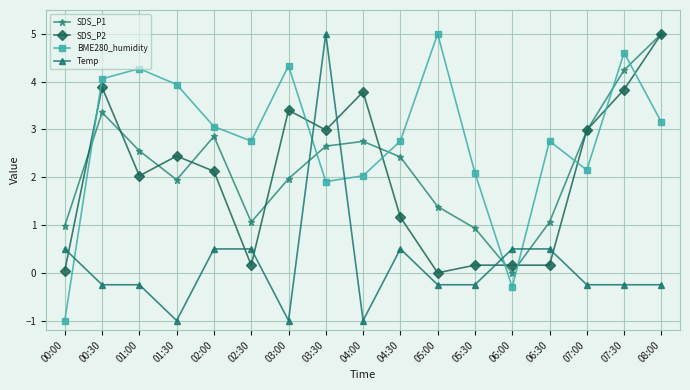

Where is BME280_humidity nearest to the value 2?

04:00